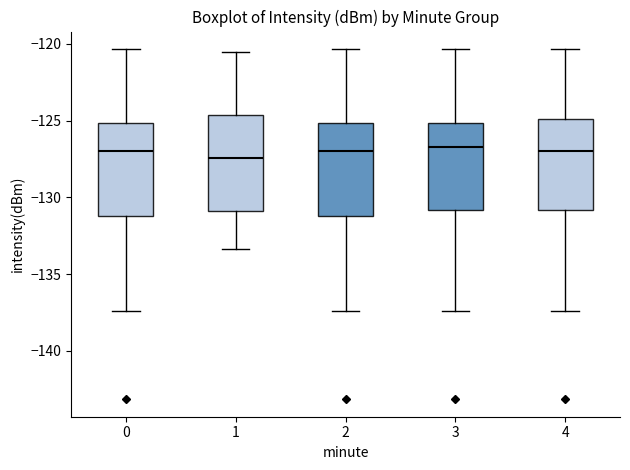

Reading left to right, read every box against the y-axis: the position of its median line, the range the box covers, and the ends of its whiskers. The values are not printed on the chart, so give them approximately, as read against the axis.

0: median -127.0, box -131.0 to -125.0, whiskers -137.5 to -120.5
1: median -127.5, box -131.0 to -124.5, whiskers -133.5 to -120.5
2: median -127.0, box -131.0 to -125.0, whiskers -137.5 to -120.5
3: median -126.5, box -131.0 to -125.0, whiskers -137.5 to -120.5
4: median -127.0, box -131.0 to -125.0, whiskers -137.5 to -120.5